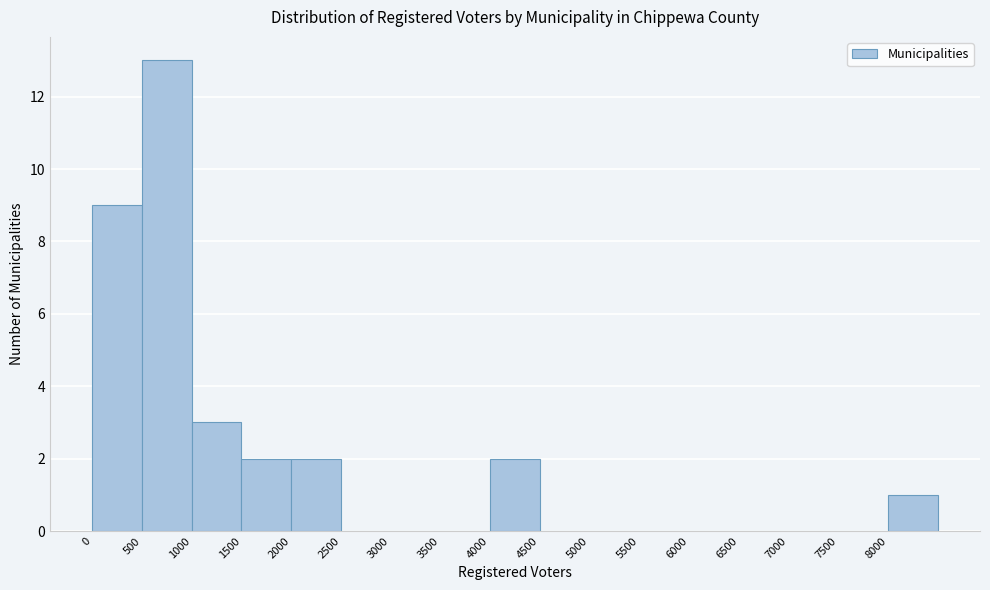

Which range on the x-axis has the tallest bar?

500 to 1000